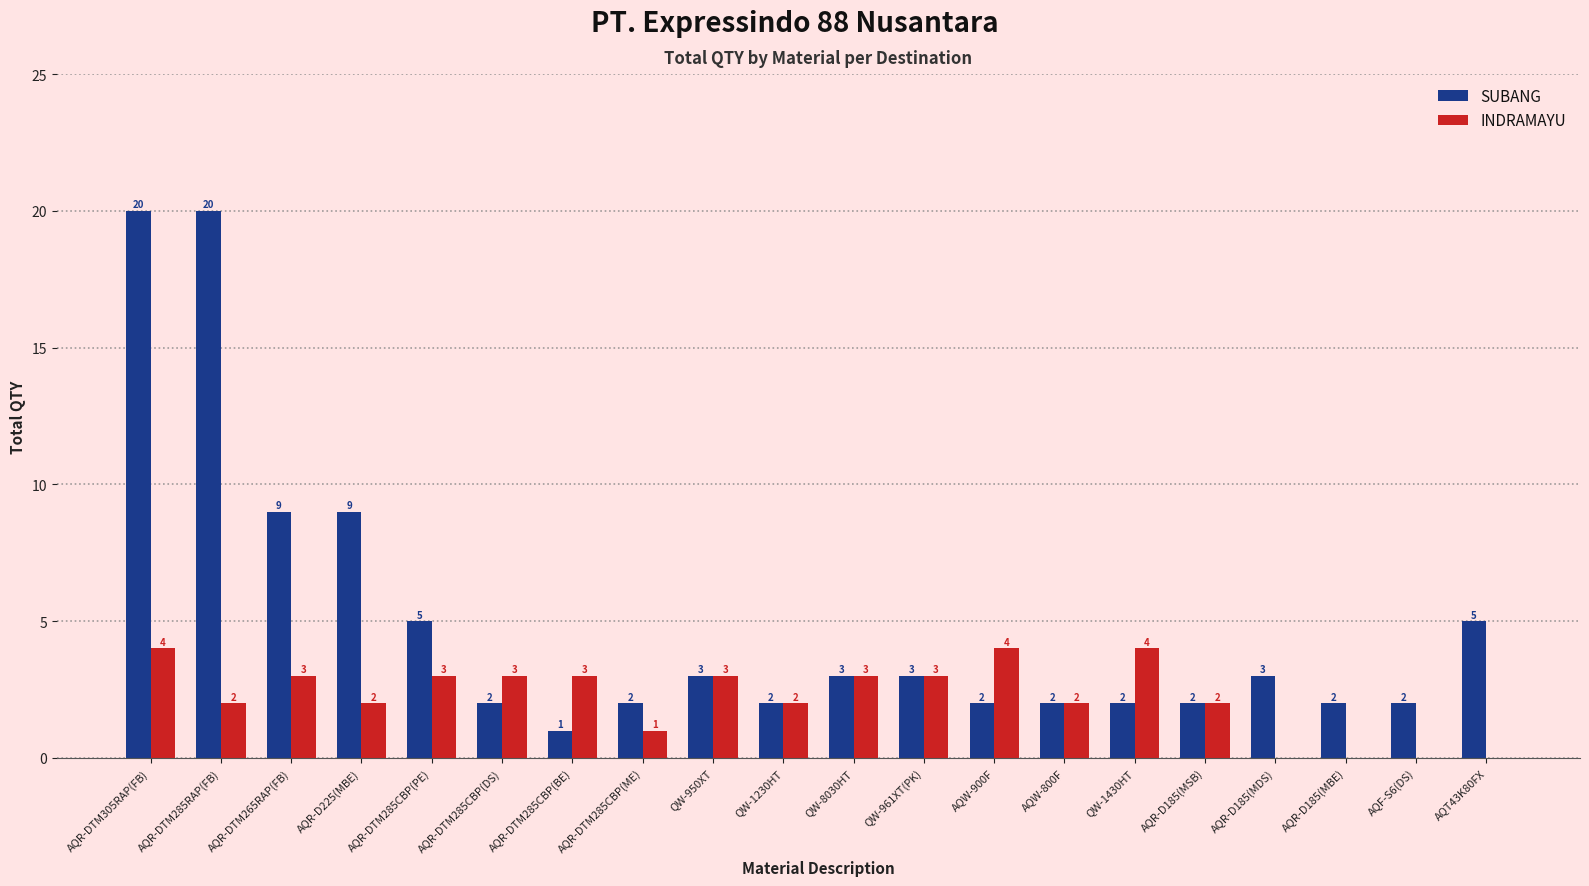

Which series changed the most between QW-1430HT and AQR-D185(MSB)?

INDRAMAYU